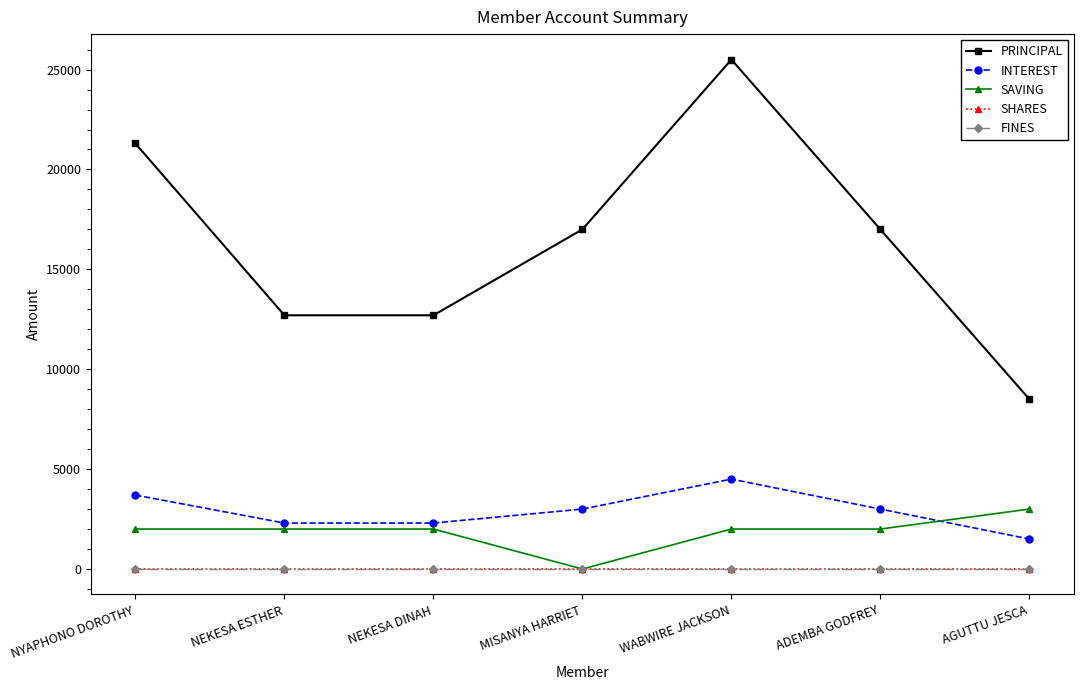

Which label corresponds to the largest value in the chart?

WABWIRE JACKSON